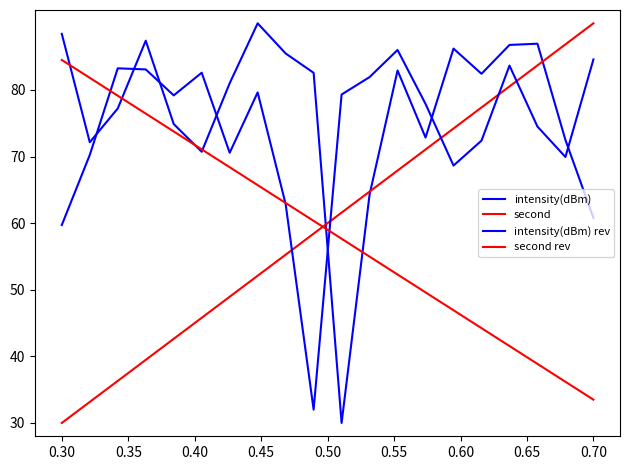

Is it true that intensity(dBm) rev equals 84.6 at 0.70?

True